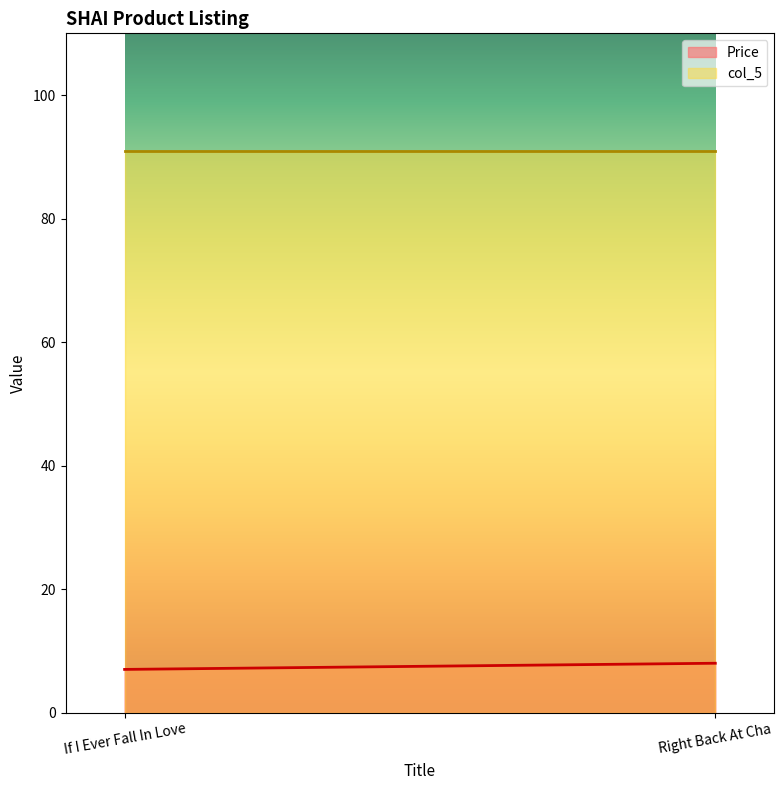

What is the highest value of the col_5 series?

91.0